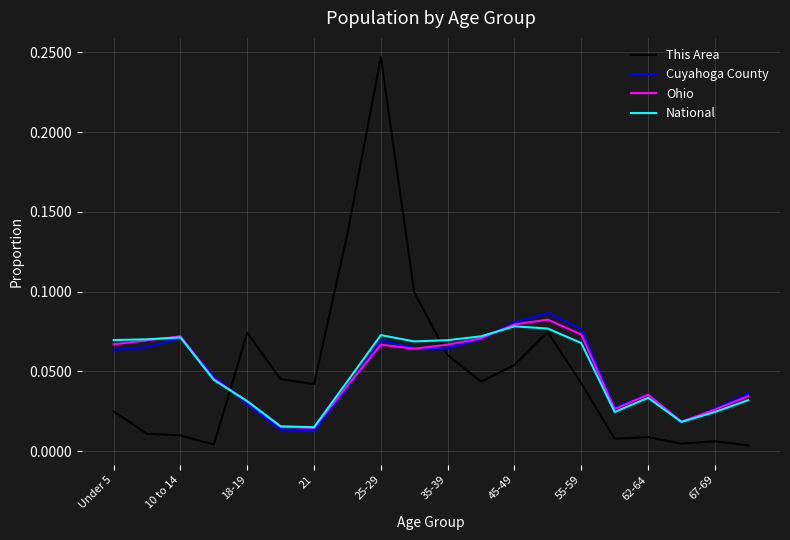

True or false: This Area and Cuyahoga County cross at least once.

True